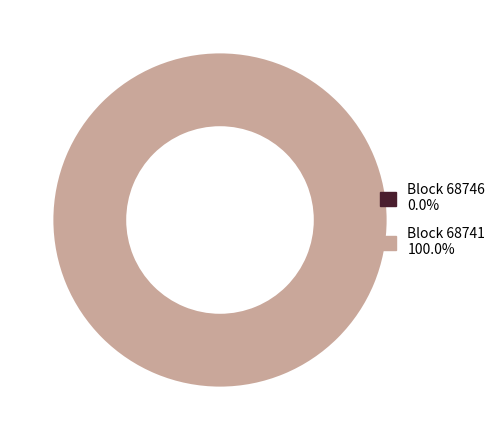

Count the number of slices in the pie.

2